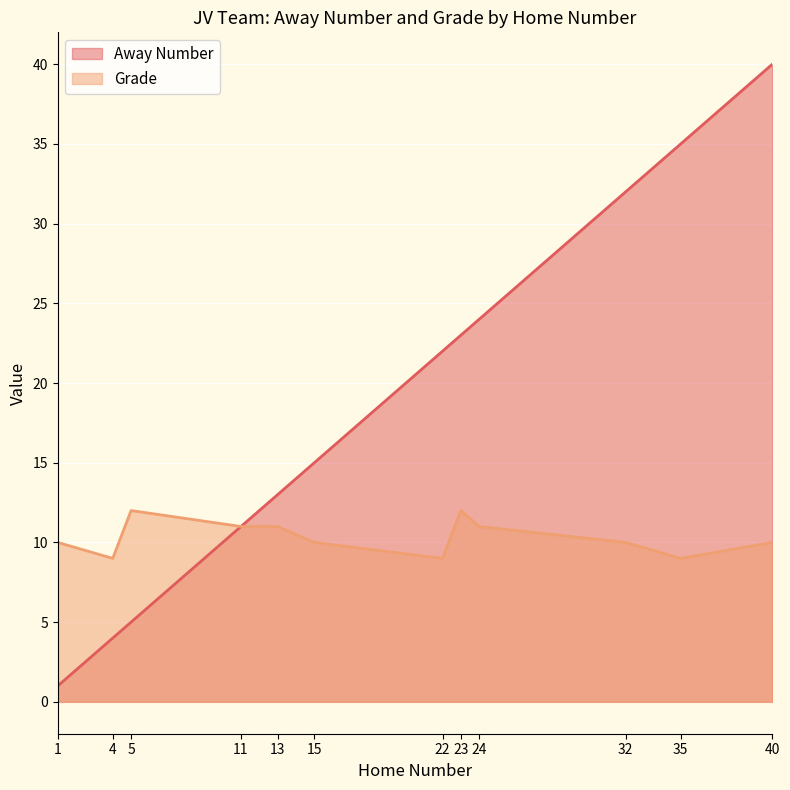

The value of Grade at 11 is 11. True or false?

True